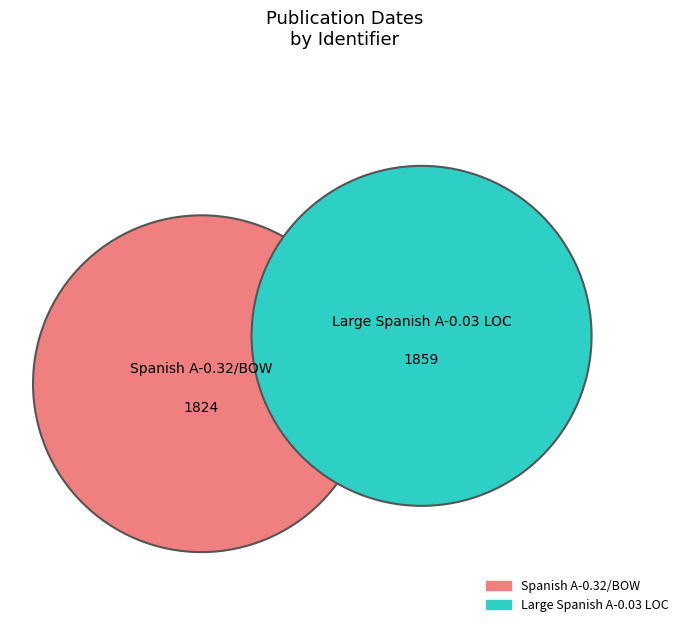

To the nearest percent, what percentage of the pie is Large Spanish A-0.03 LOC?

50%